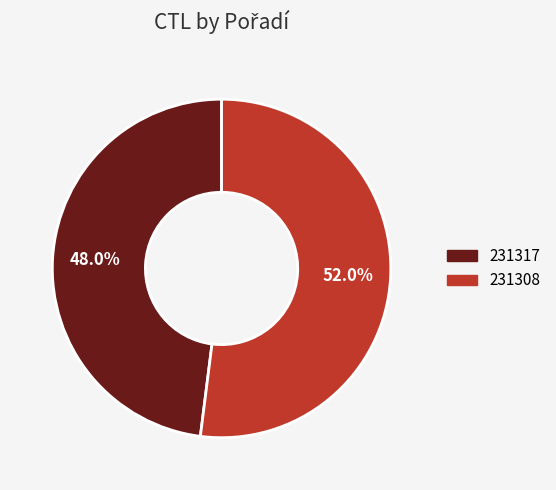

Do 231317 and 231308 together represent more than half of the pie?

Yes